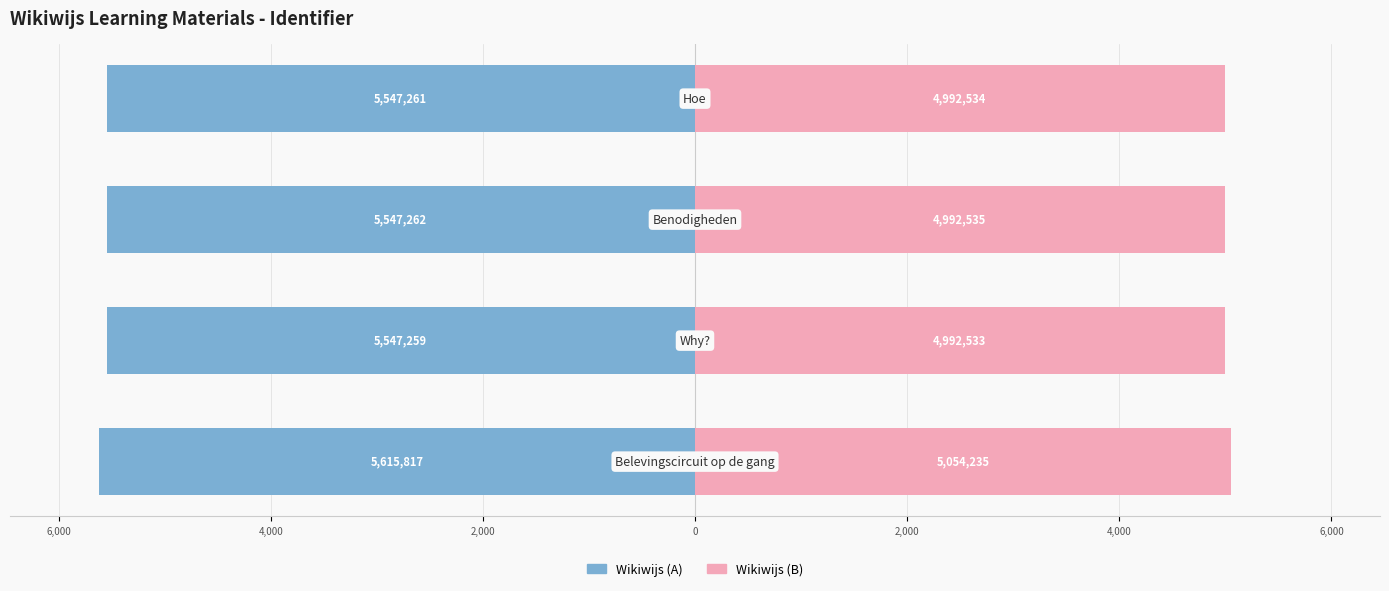

At how many categories does at least one series exceed -3829?

4